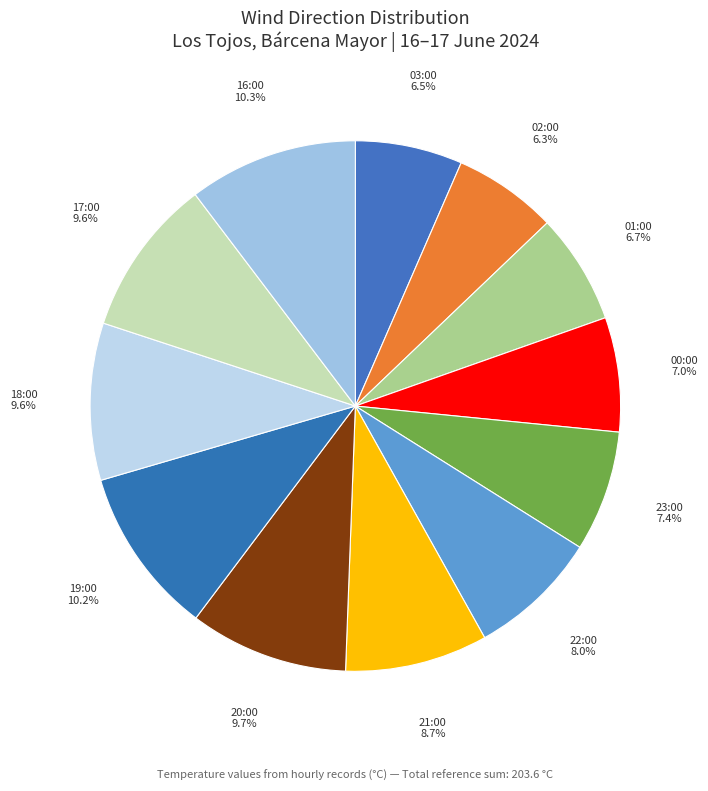

How many slices are in this pie chart?

12